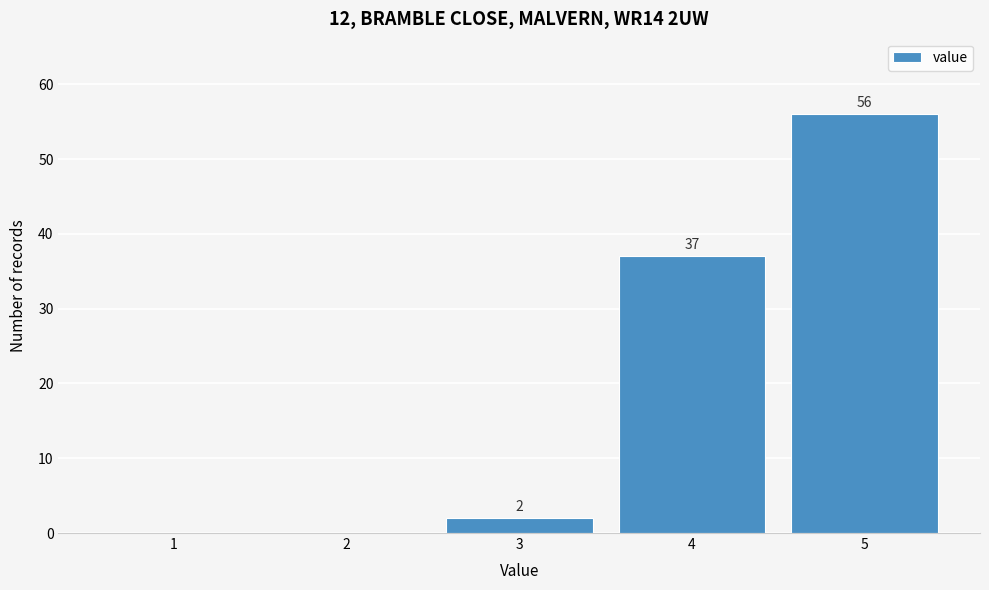

Reading left to right, extract all data points from this chart.

1=0	2=0	3=2	4=37	5=56